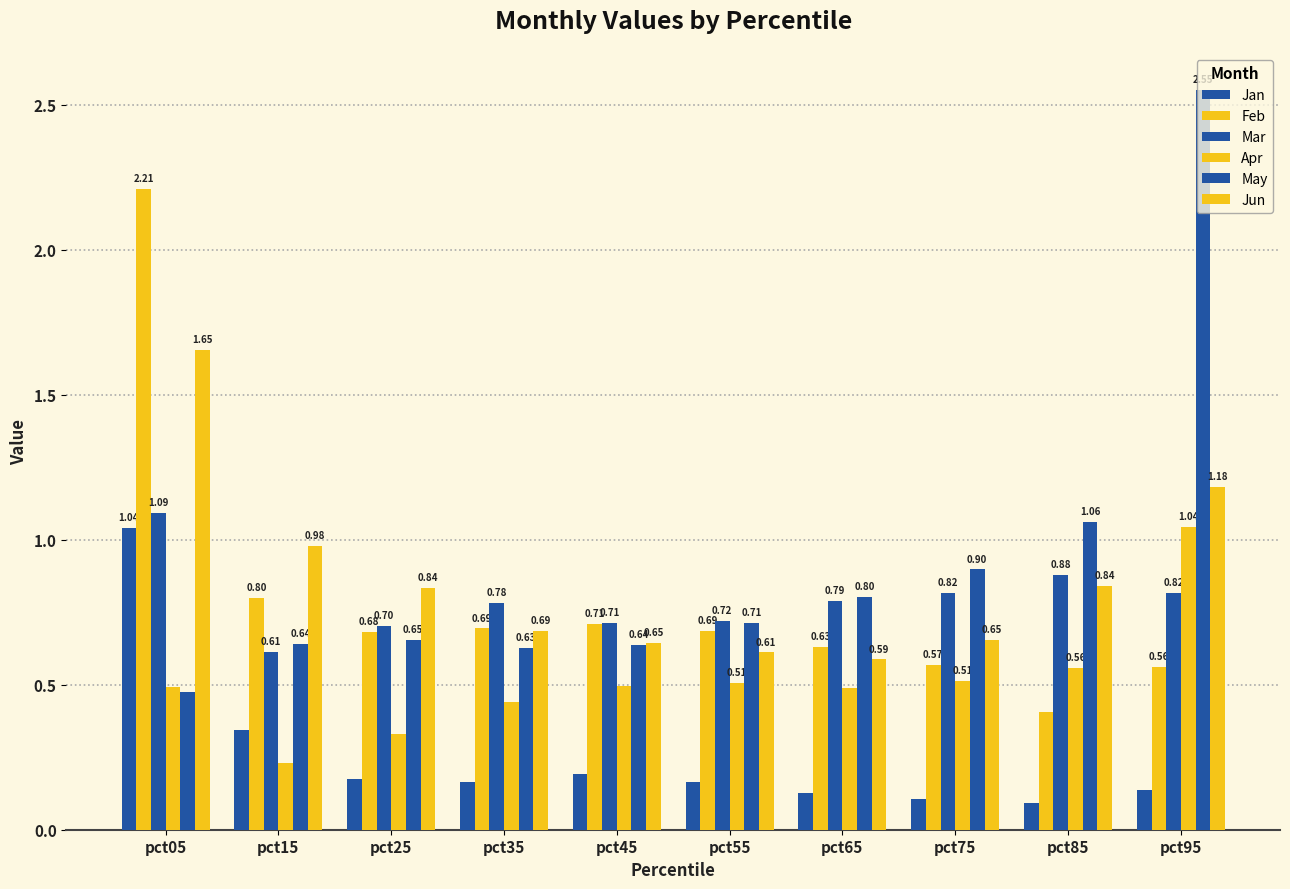

Where is Mar nearest to the value 0?

pct15